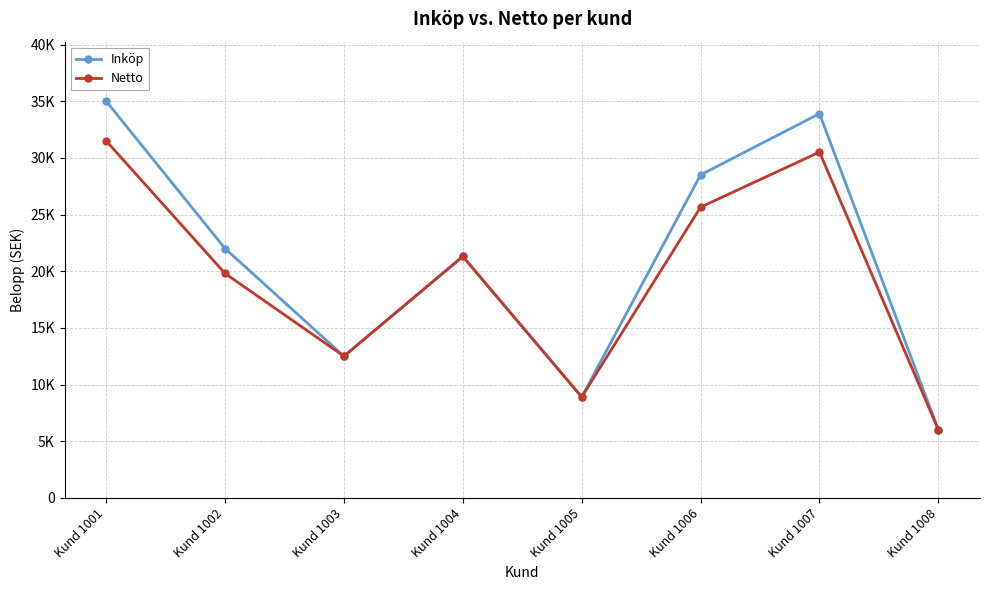

What is the average value of the Netto series?

19520